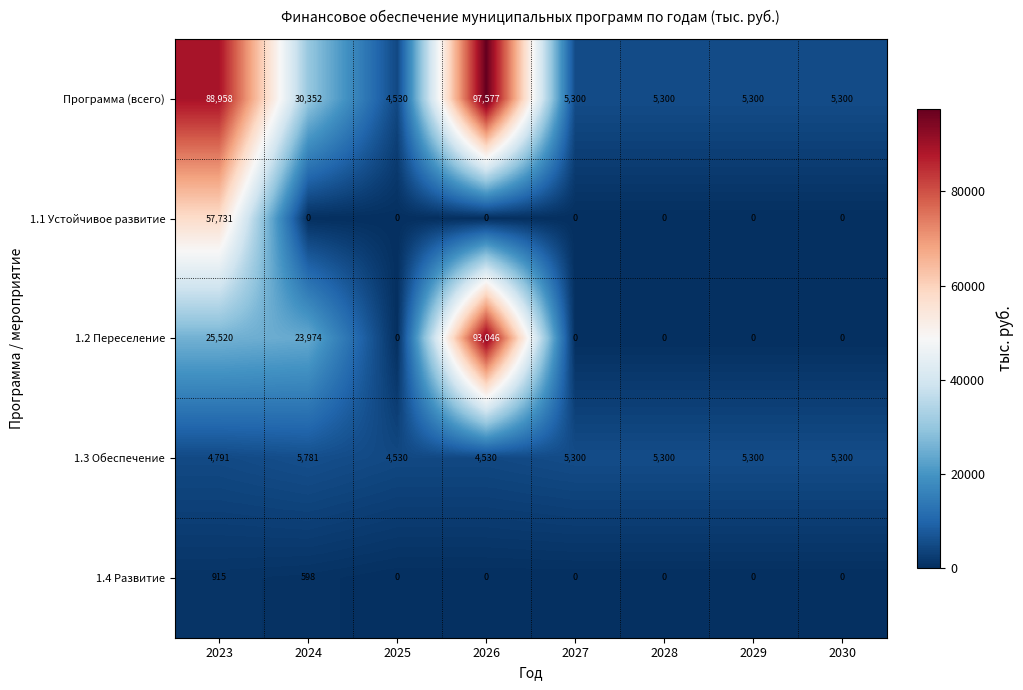

How many series are shown in this chart?

5